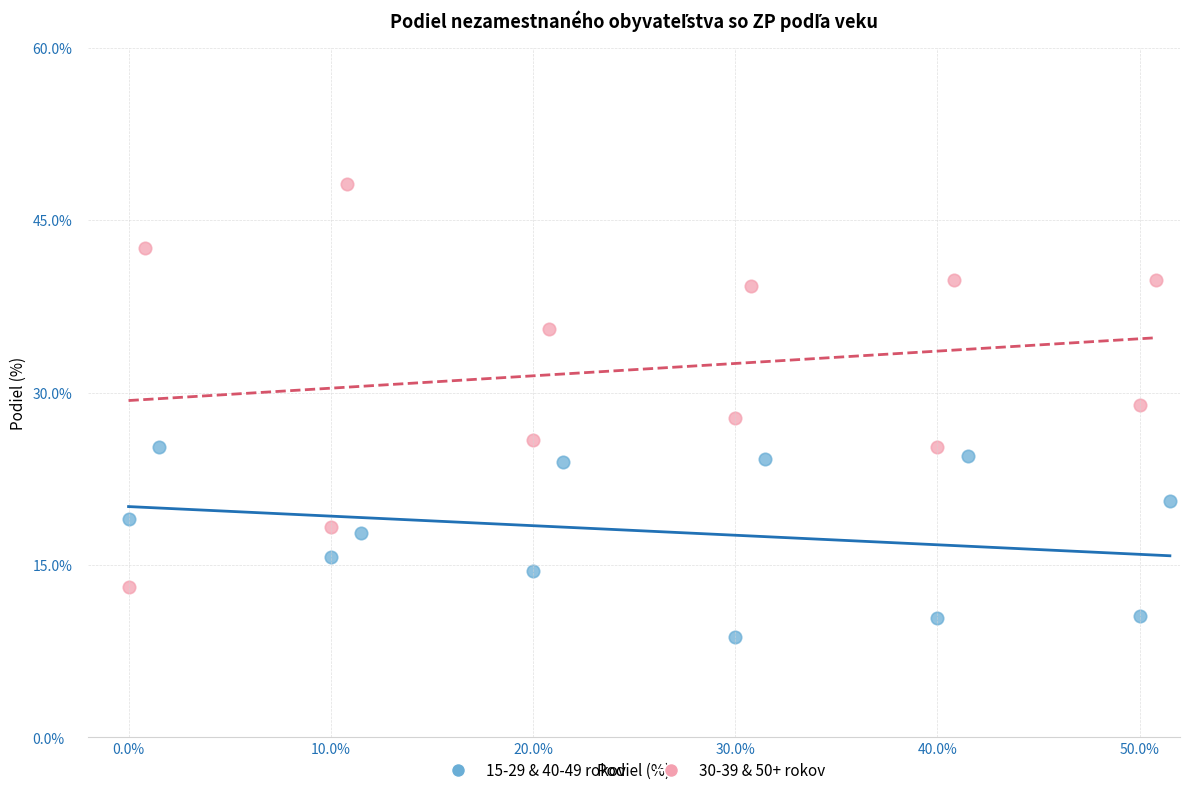

Which series contains the lowest Y value?

15-29 & 40-49 rokov